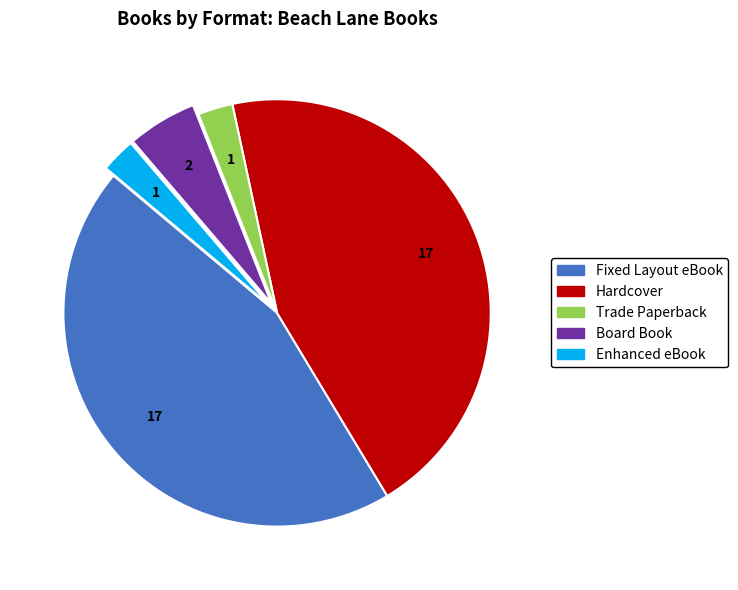

Which has a higher value, Fixed Layout eBook or Board Book?

Fixed Layout eBook